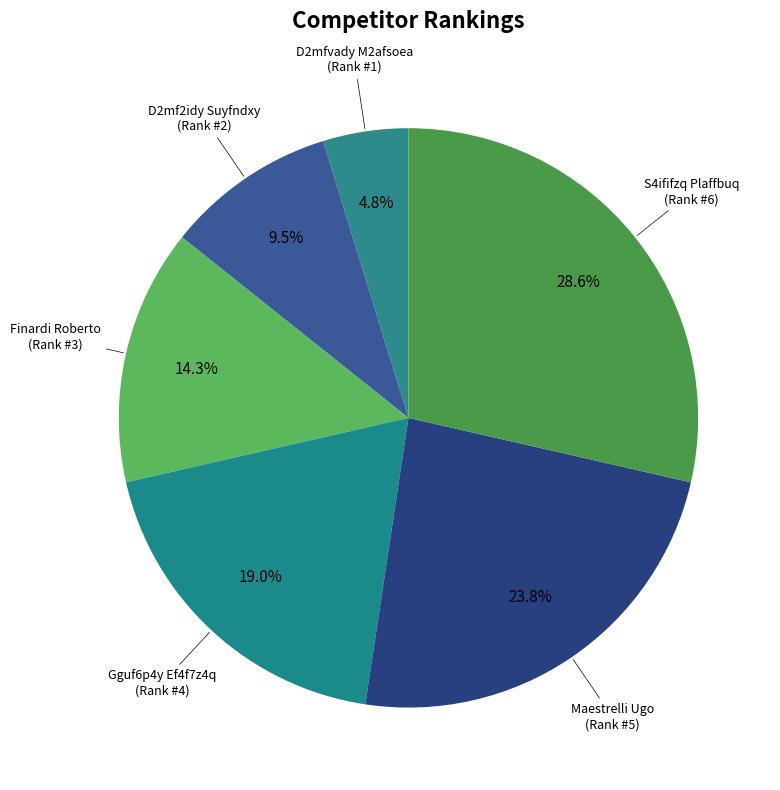

How many segments does this pie chart have?

6